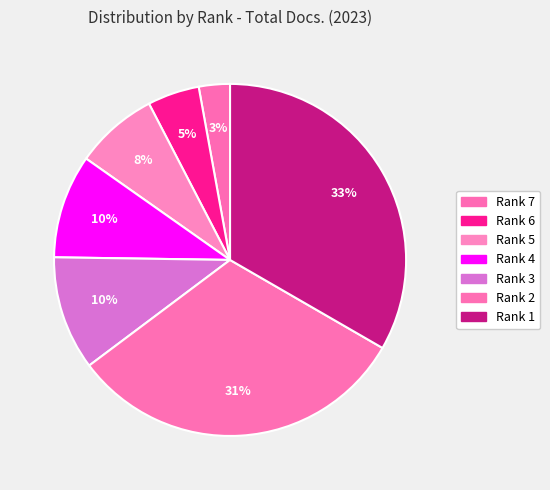

Which slice is the largest?

Rank 1